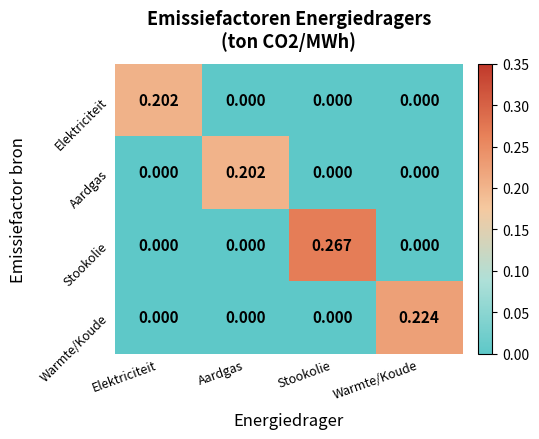

Which series has the widest spread of values?

Stookolie